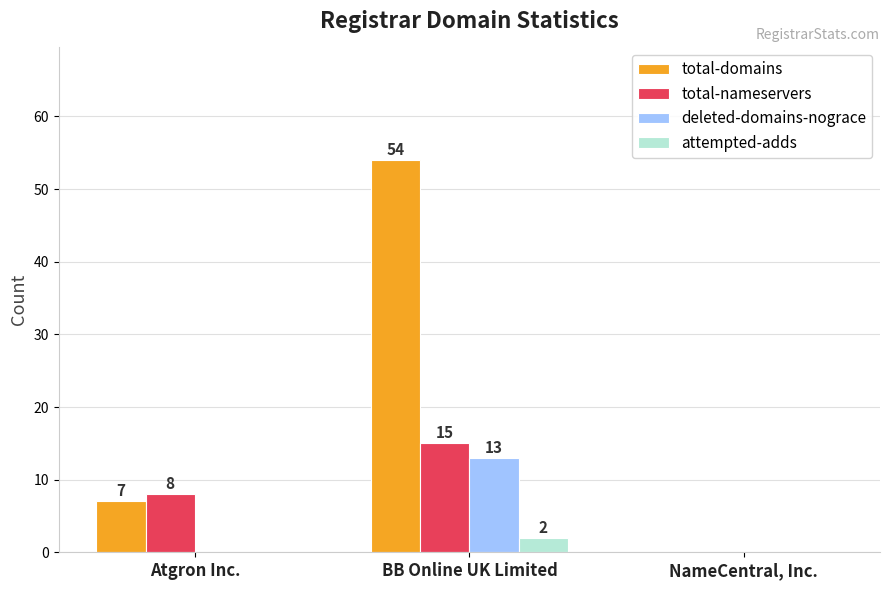

At which category does the chart reach its peak across all series?

BB Online UK Limited